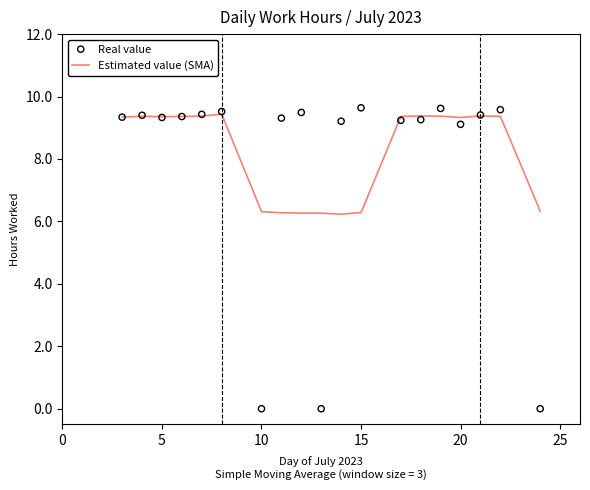

At how many categories does at least one series exceed 2?

19